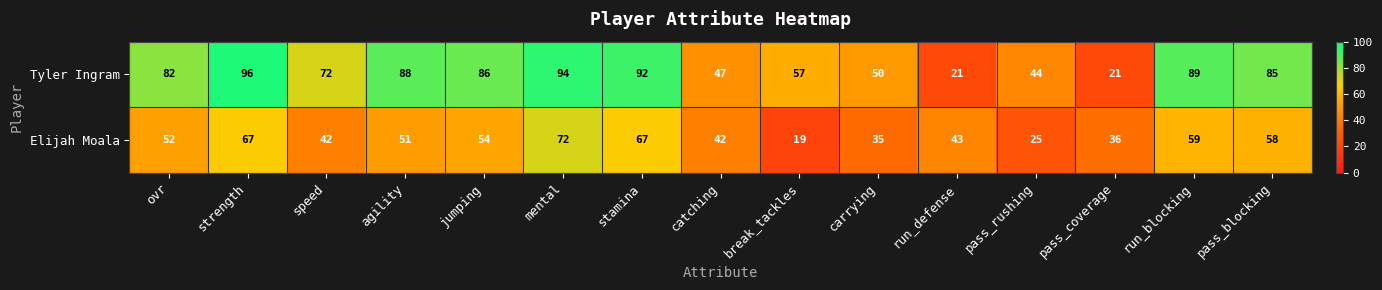

At which category does the chart reach its minimum across all series?

break_tackles